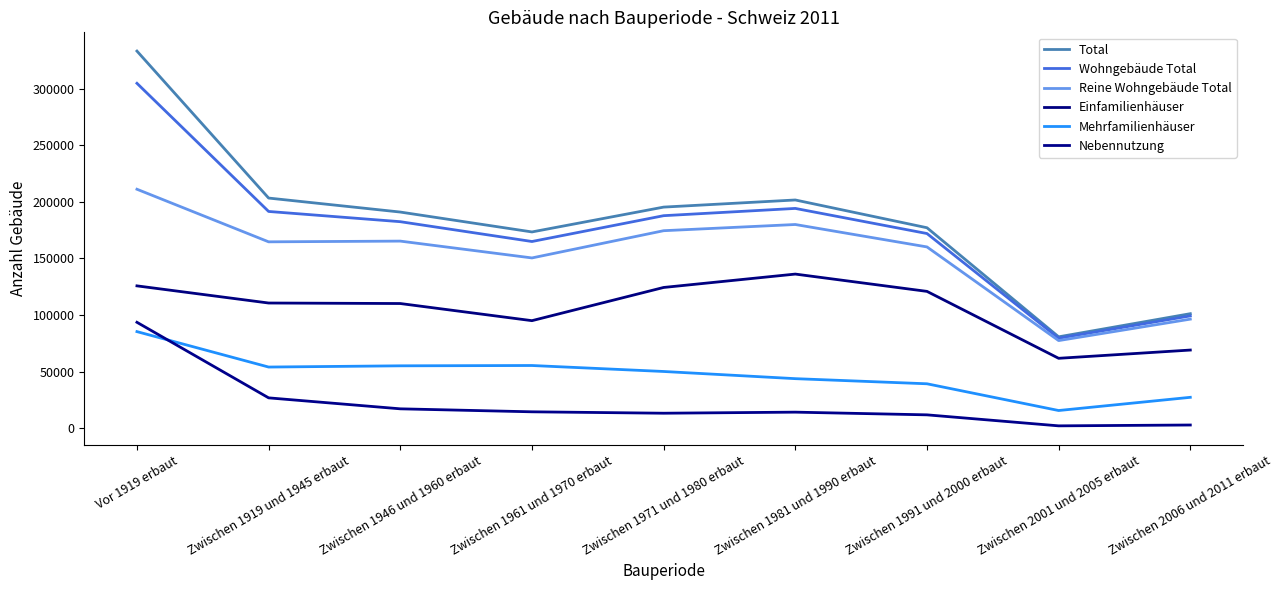

At Zwischen 1981 und 1990 erbaut, list the series in order from largest to smallest.

Total, Wohngebäude Total, Reine Wohngebäude Total, Einfamilienhäuser, Mehrfamilienhäuser, Nebennutzung